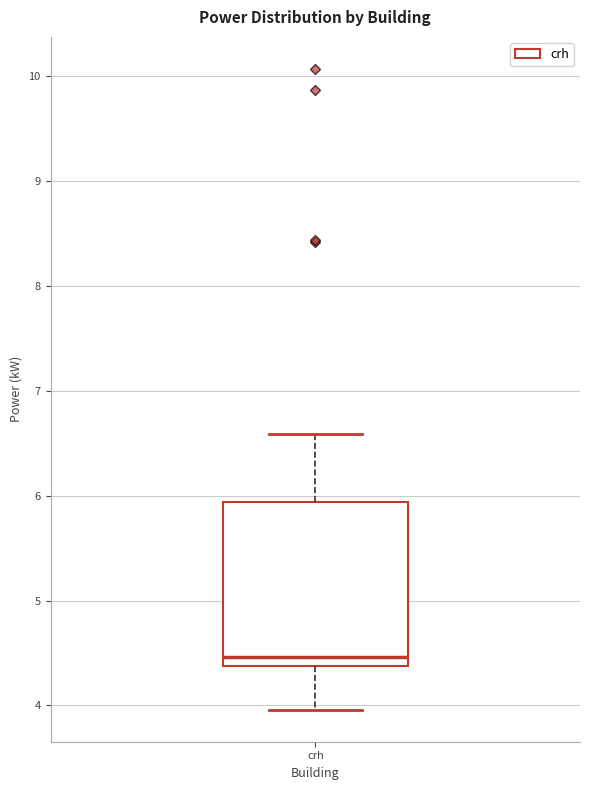

Transcribe this box plot: give where the median line is, the range the box spans, and where the two whiskers end, as read against the y-axis. The values are not printed on the chart, so give them approximately, as read against the axis.

median 4.5, box 4.4 to 5.9, whiskers 4.0 to 6.6